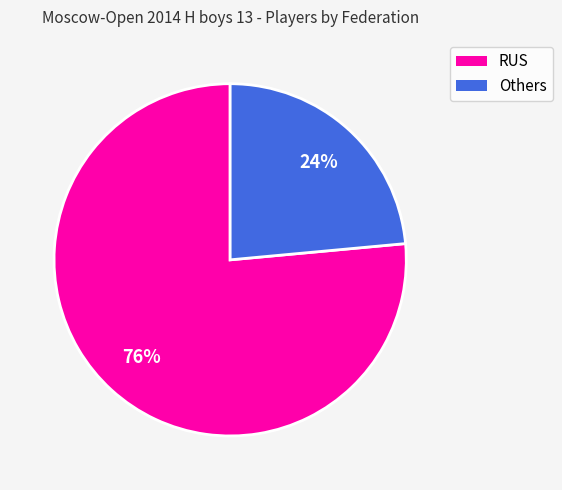

Does any single category account for the majority?

Yes